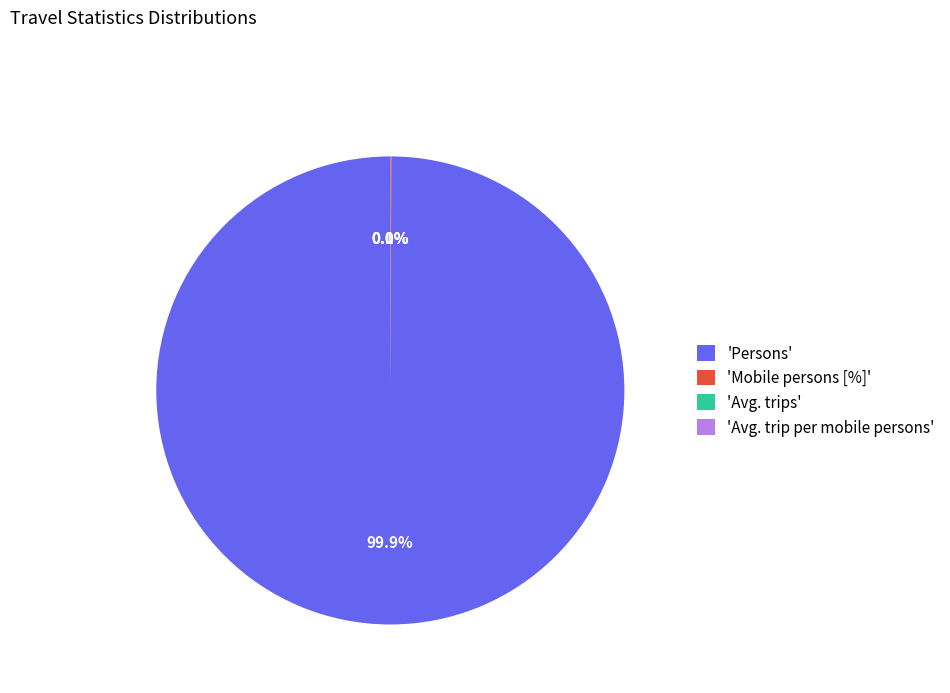

Does 'Persons' represent more than half of the total?

Yes